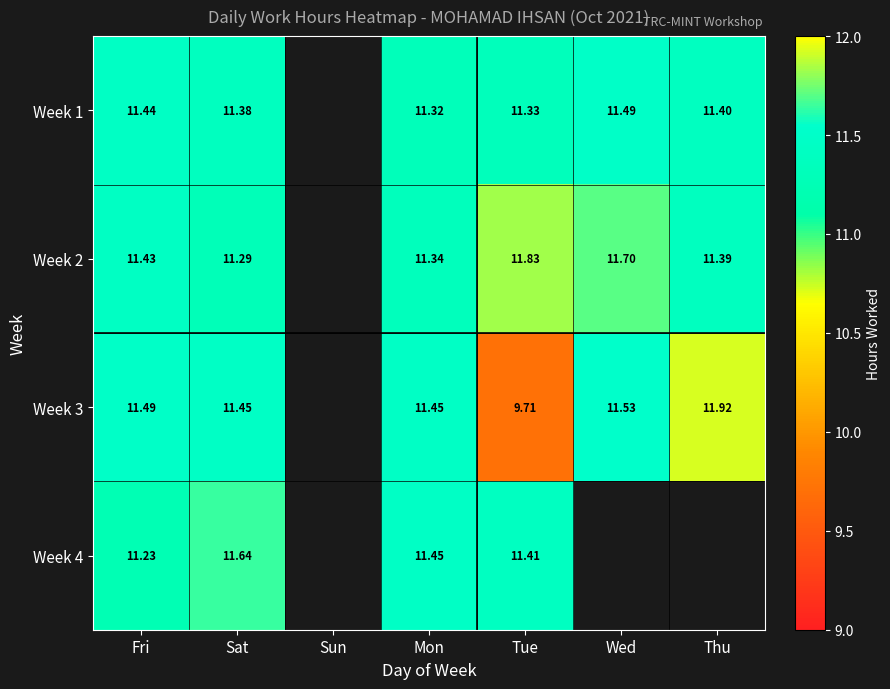

Is the value of Week 2 at Fri greater than the value of Week 1 at Mon?

Yes